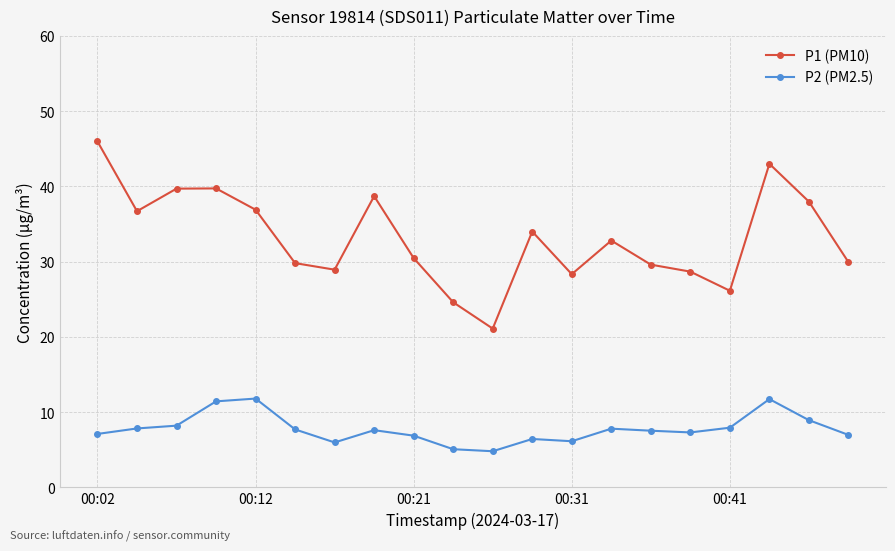

True or false: P2 (PM2.5) has more than 1 points higher than both neighbors.

True